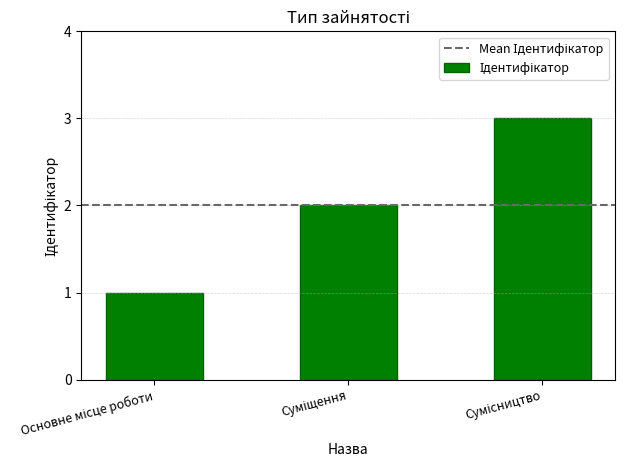

What is the maximum value shown in the chart?

3